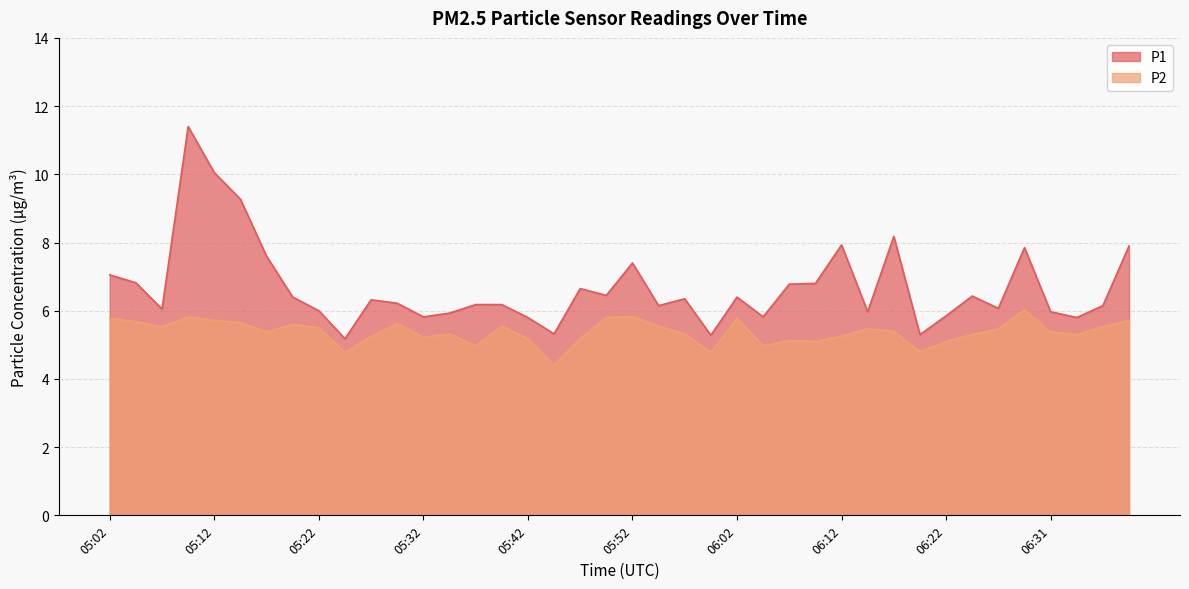

Reading left to right, what are all the values shown in this chart?

P1: 05:02=7.0	05:04=6.8	05:07=6.0	05:09=11.4	05:12=10.1	05:14=9.3	05:17=7.6	05:19=6.4	05:22=6.0	05:24=5.2	05:27=6.3	05:29=6.2	05:32=5.8	05:34=5.9	05:37=6.2	05:39=6.2	05:42=5.8	05:44=5.3	05:47=6.7	05:49=6.5	05:52=7.4	05:54=6.2	05:57=6.3	05:59=5.3	06:02=6.4	06:04=5.8	06:07=6.8	06:09=6.8	06:12=7.9	06:14=6.0	06:17=8.2	06:19=5.3	06:22=5.8	06:24=6.4	06:27=6.1	06:29=7.8	06:31=6.0	06:34=5.8	06:36=6.2	06:39=7.9
P2: 05:02=5.8	05:04=5.7	05:07=5.5	05:09=5.8	05:12=5.7	05:14=5.7	05:17=5.4	05:19=5.6	05:22=5.5	05:24=4.8	05:27=5.2	05:29=5.6	05:32=5.2	05:34=5.3	05:37=5.0	05:39=5.5	05:42=5.2	05:44=4.4	05:47=5.2	05:49=5.8	05:52=5.8	05:54=5.5	05:57=5.3	05:59=4.8	06:02=5.8	06:04=5.0	06:07=5.1	06:09=5.1	06:12=5.2	06:14=5.5	06:17=5.4	06:19=4.8	06:22=5.1	06:24=5.3	06:27=5.5	06:29=6.0	06:31=5.4	06:34=5.3	06:36=5.5	06:39=5.7